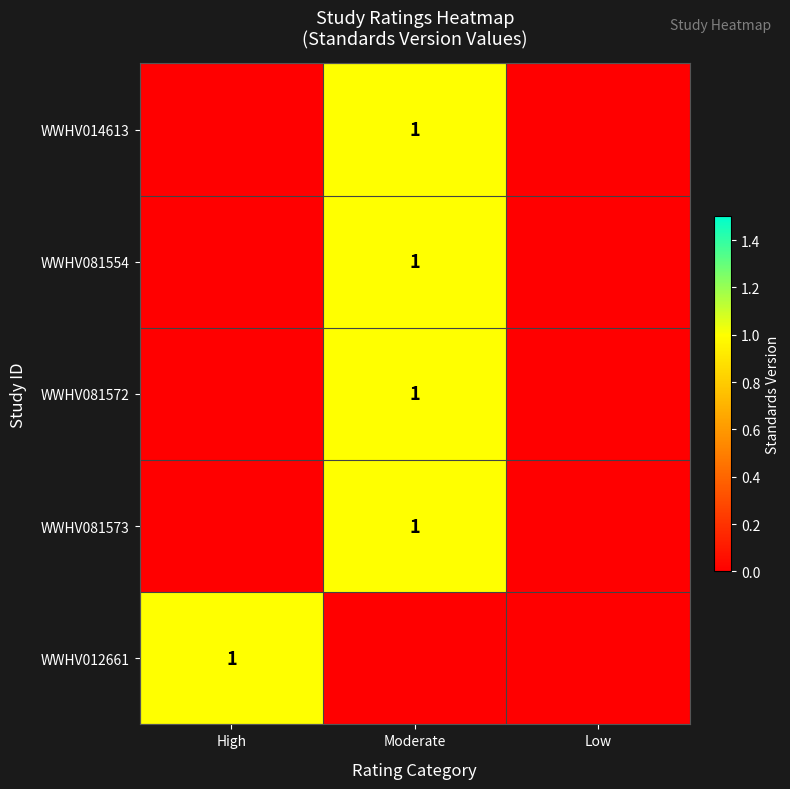

Is it true that WWHV081572 equals 0.4 at Moderate?

False